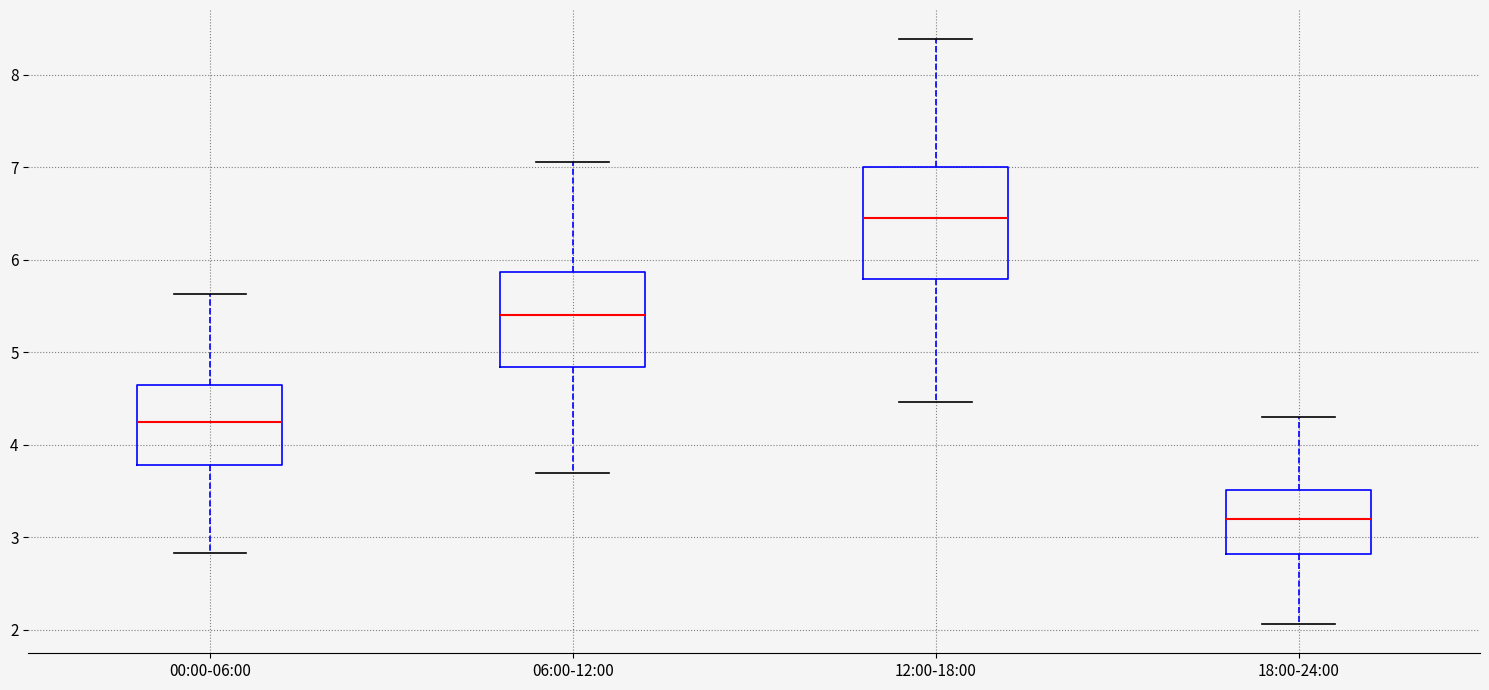

Reading left to right, read every box against the y-axis: the position of its median line, the range the box covers, and the ends of its whiskers. The values are not printed on the chart, so give them approximately, as read against the axis.

00:00-06:00: median 4.3, box 3.8 to 4.6, whiskers 2.8 to 5.6
06:00-12:00: median 5.4, box 4.8 to 5.9, whiskers 3.7 to 7.1
12:00-18:00: median 6.5, box 5.8 to 7.0, whiskers 4.5 to 8.4
18:00-24:00: median 3.2, box 2.8 to 3.5, whiskers 2.1 to 4.3